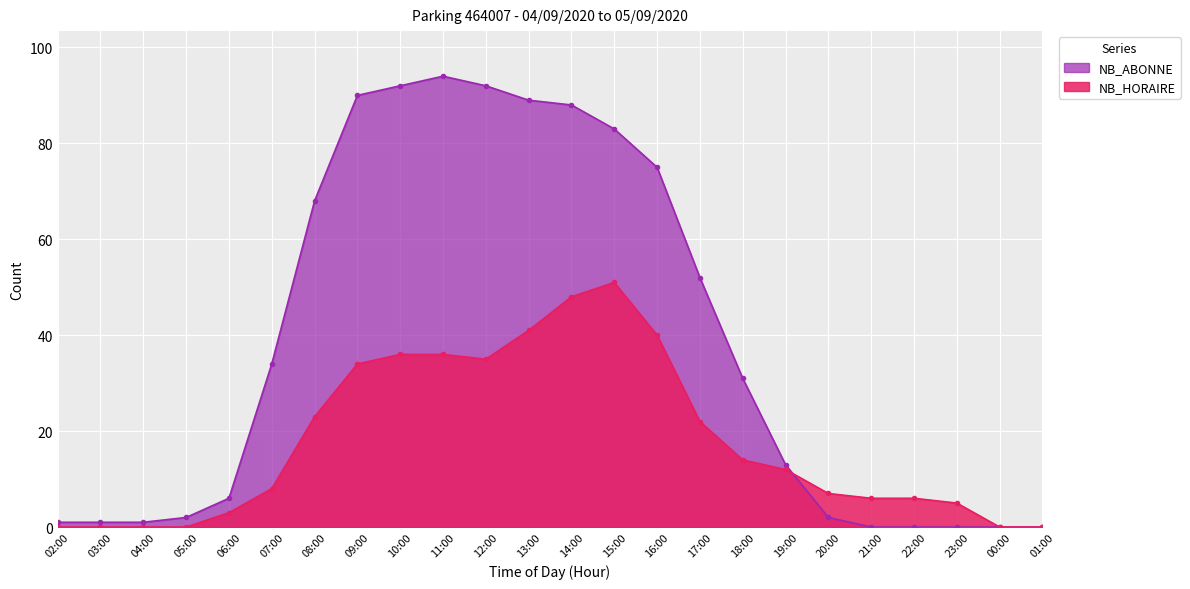

In NB_HORAIRE, how many points are lower than both neighbors (excluding endpoints)?

1